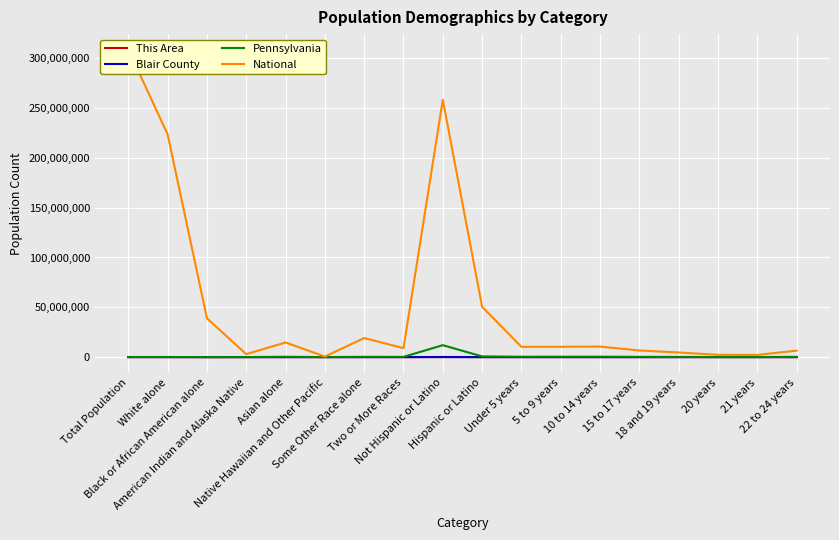

True or false: Pennsylvania has a value of 195816 at 18 and 19 years.

True